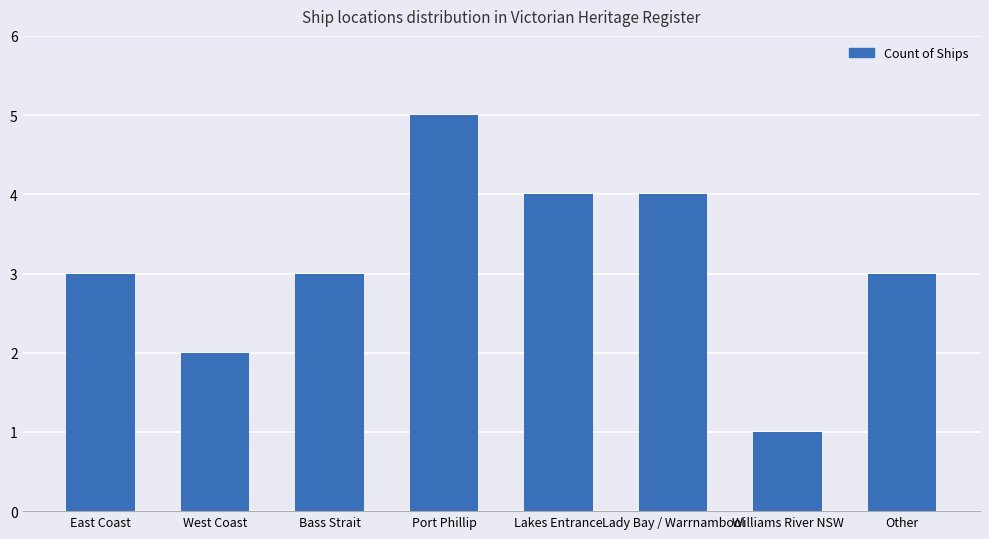

Does the chart contain any negative values?

No